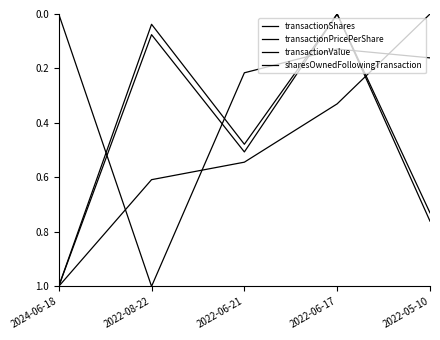

What is the difference between the sharesOwnedFollowingTransaction values at 2024-06-18 and 2022-08-22?

0.4